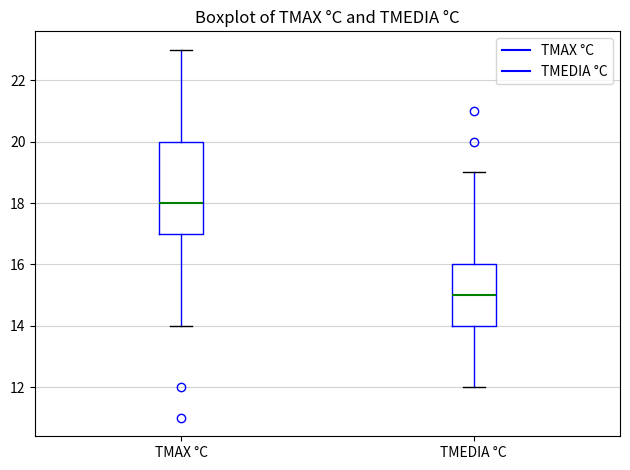

Which box's median line is the lowest?

TMEDIA °C